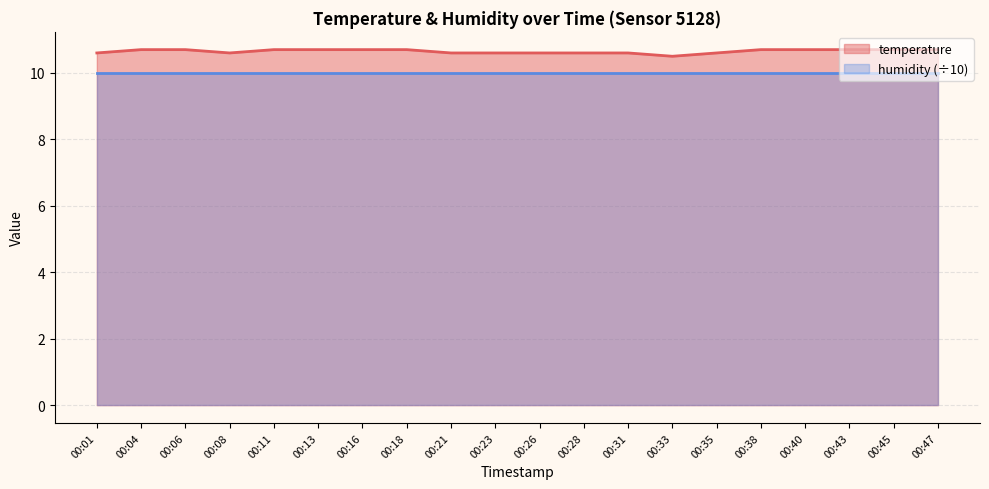

Is it true that the value at 00:38 is 18.6?

False